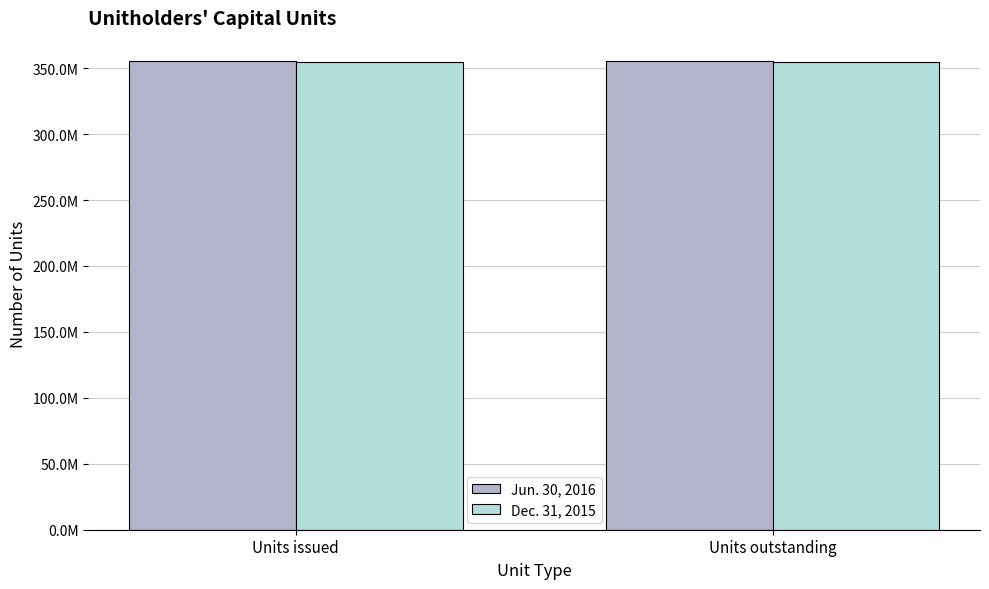

Rank the series by their average value, from lowest to highest.

Dec. 31, 2015, Jun. 30, 2016